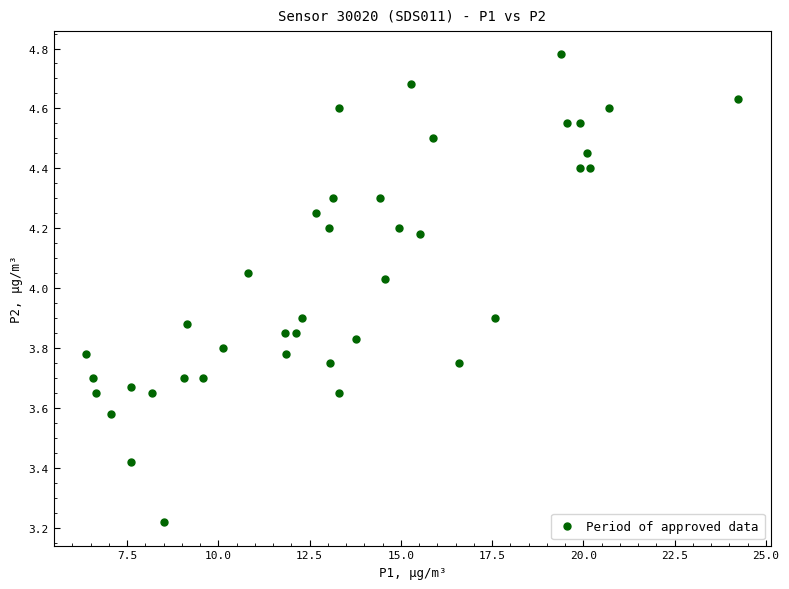

What is the range of Y values (max minus min)?

1.6